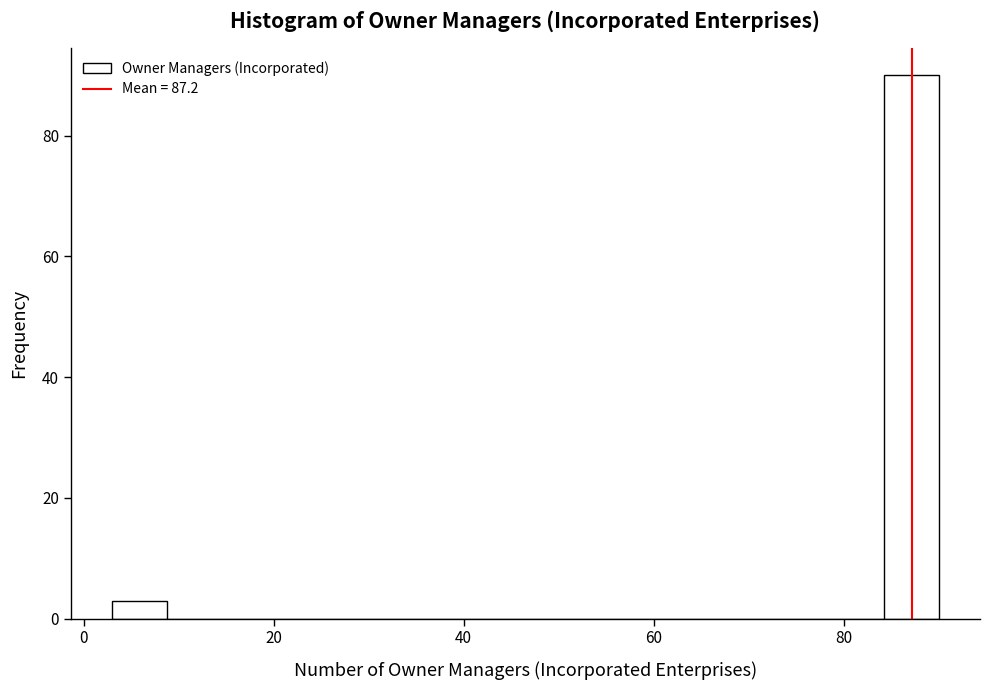

Read against the x-axis, roughly where is the centre of the tallest bar?

88